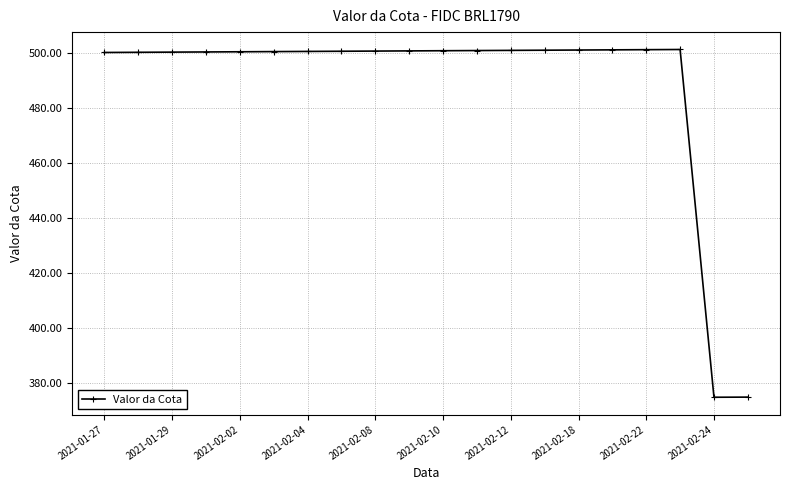

What is the average value?

488.0